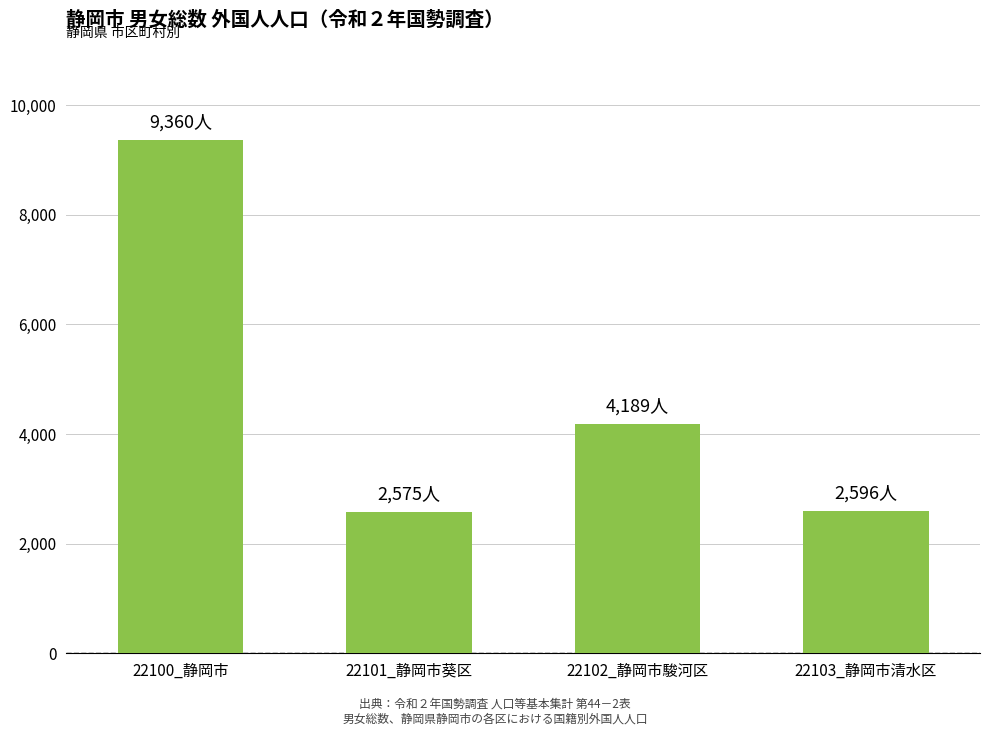

What is the difference between the maximum and minimum values?

6785